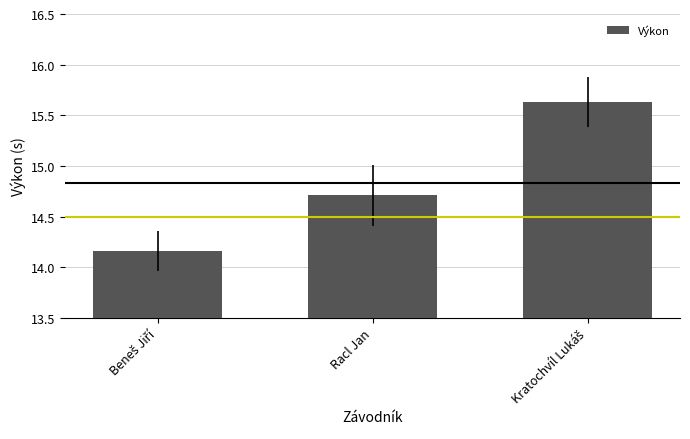

The chart shows a value of 14.7 at Racl Jan. True or false?

True